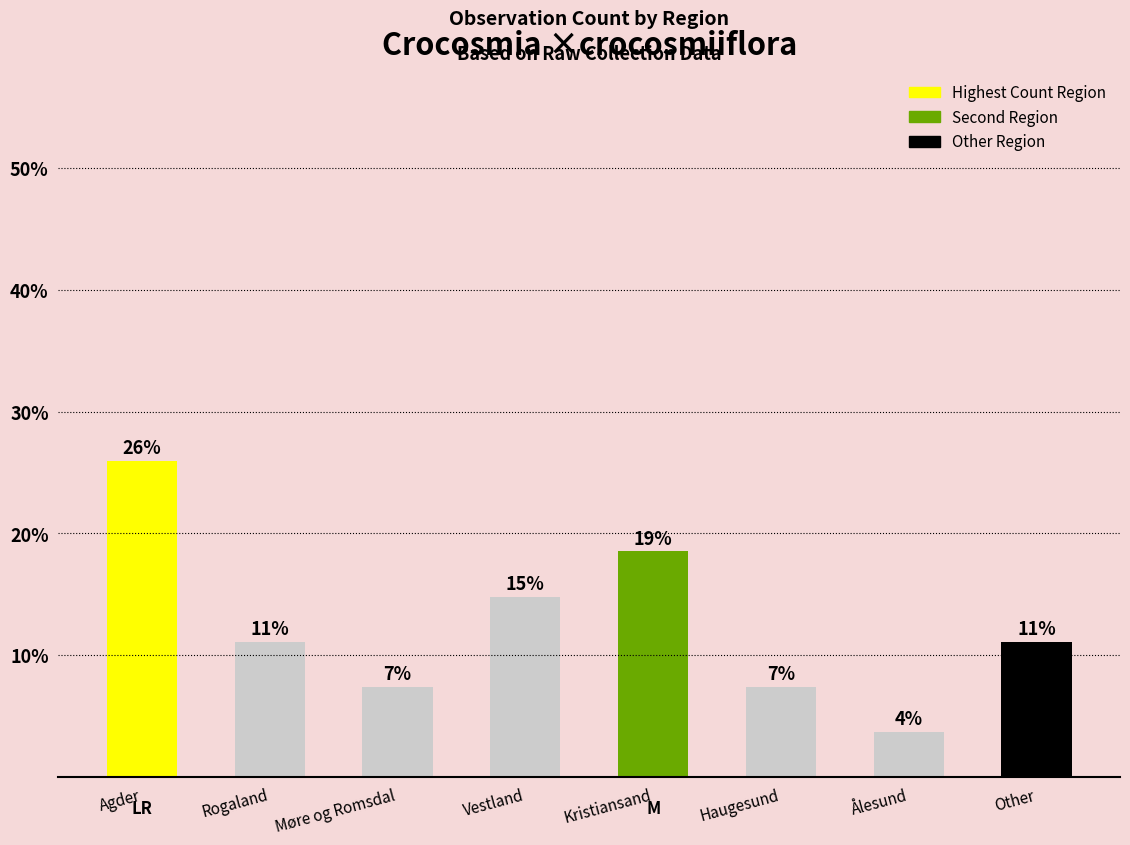

Which category has the lowest value across all series?

Ålesund